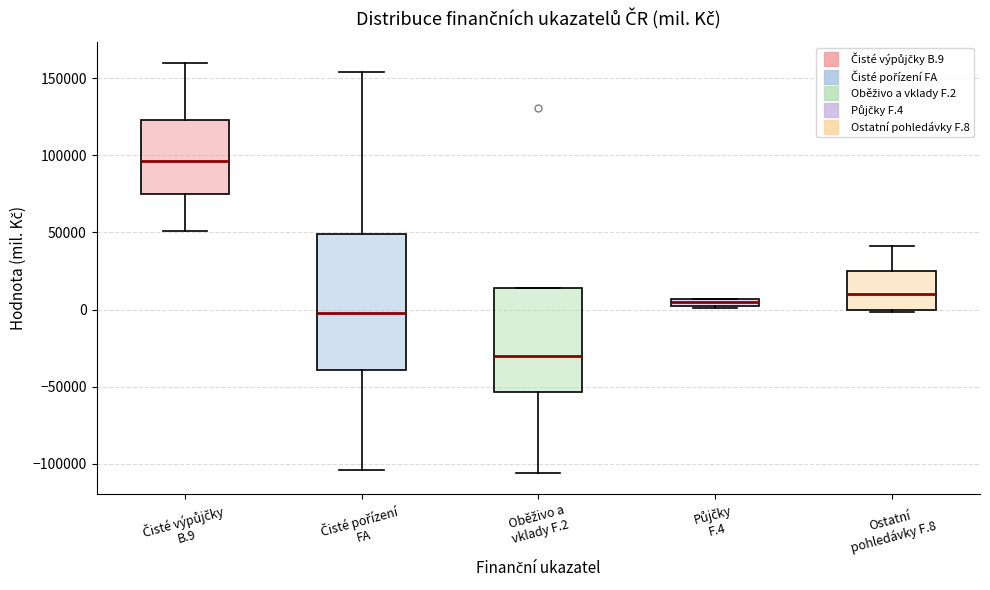

Comparing the boxes themselves (not the whiskers), which one is the tallest?

Čisté pořízení FA